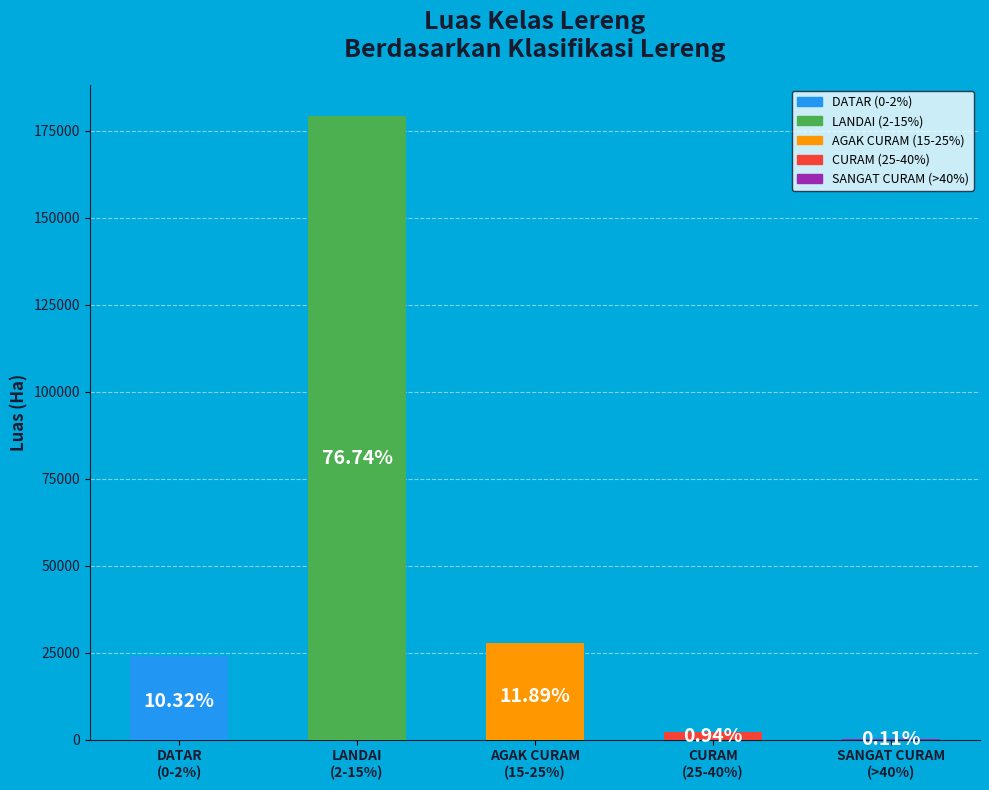

To the nearest percent, what is the difference between the DATAR
(0-2%) and LANDAI
(2-15%) slice percentages?

66%